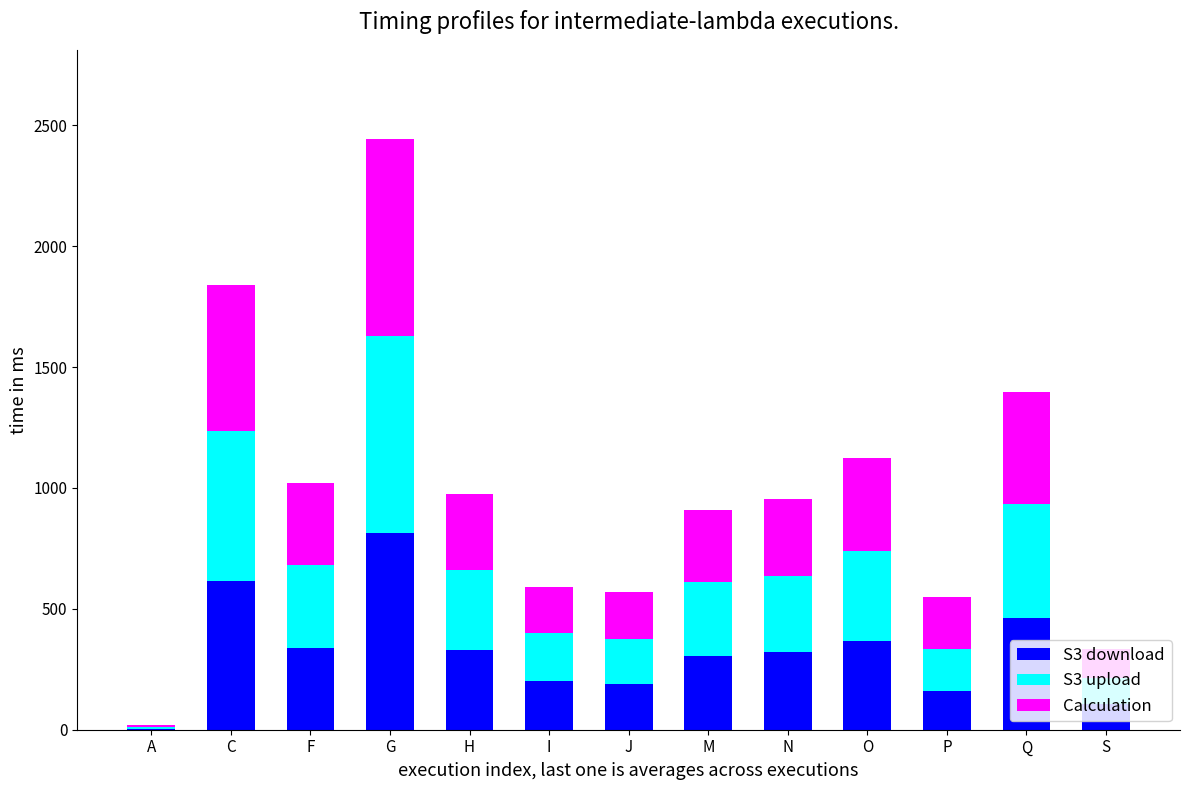

Count the number of data series in this chart.

3